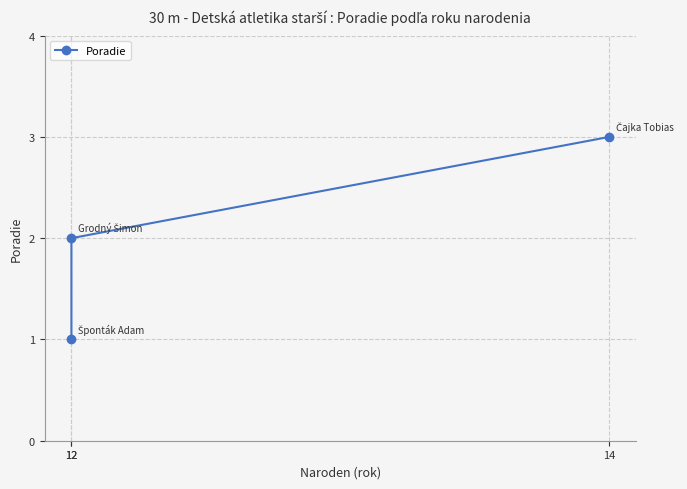

Where is the data nearest to the value 2?

12